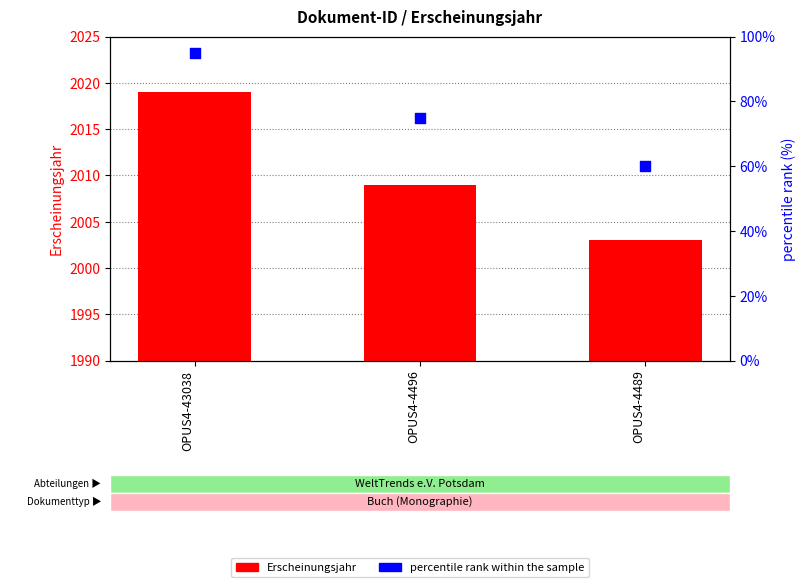

Which series contains the lowest Y value?

percentile rank within the sample